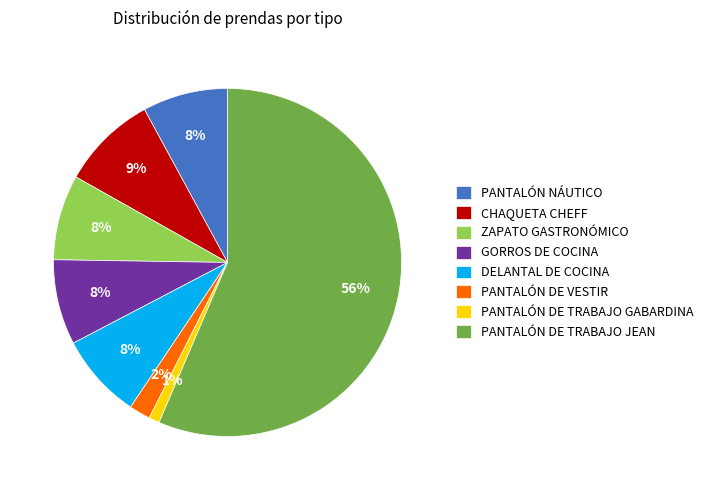

What is the ratio of the value at PANTALÓN NÁUTICO to the value at ZAPATO GASTRONÓMICO?

1.0